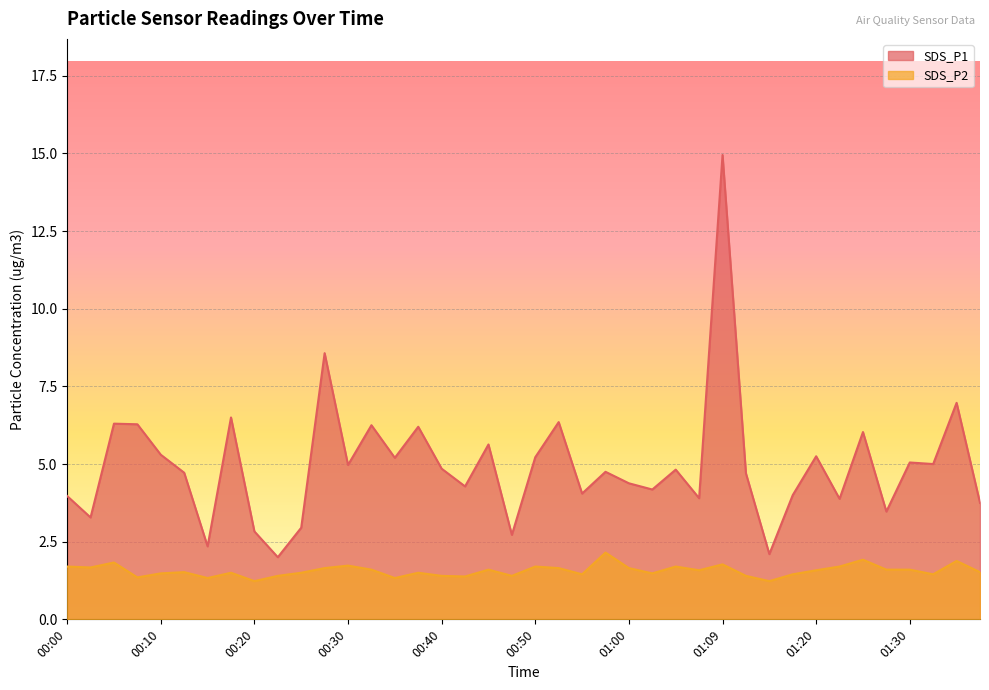

What is the difference between the second highest and second lowest values in the SDS_P1 series?

6.5